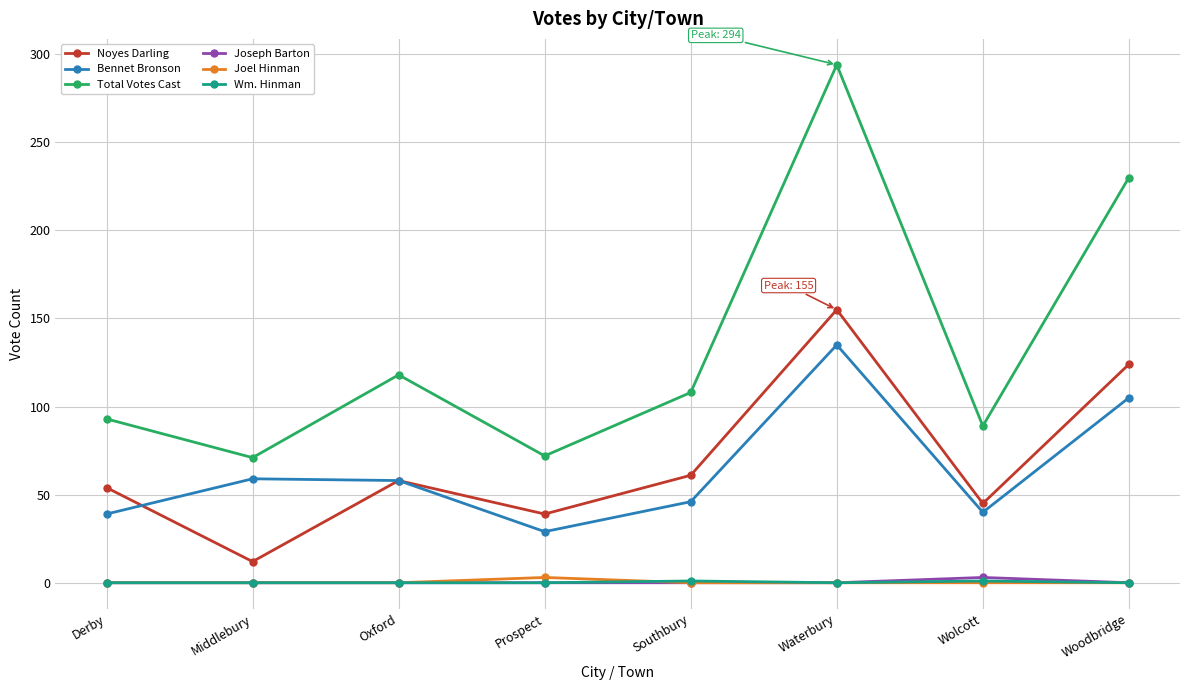

Between Southbury and Waterbury, which series saw the biggest shift?

Total Votes Cast